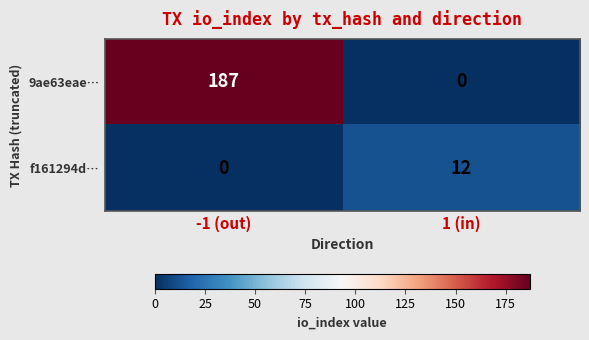

How many series are shown in this chart?

2